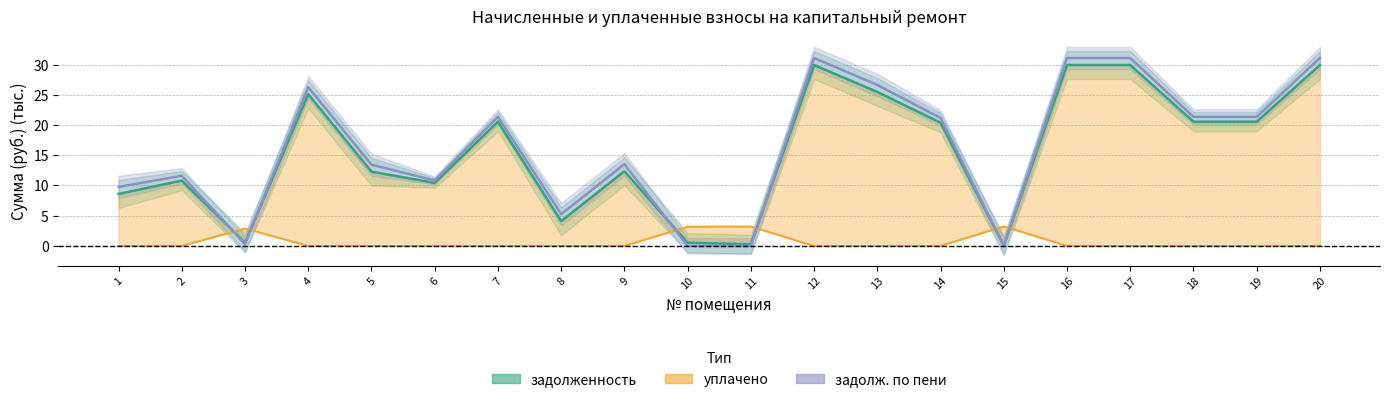

True or false: задолженность and уплачено cross at least once.

True